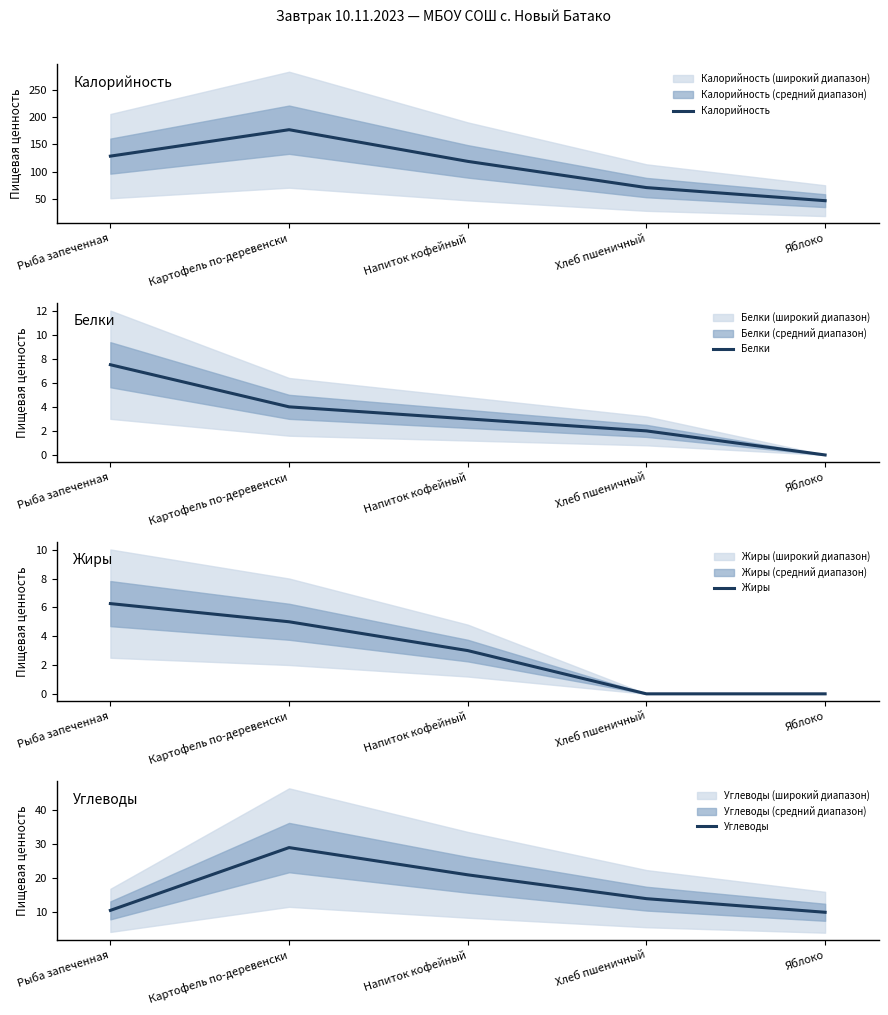

What is the average value of the Калорийность series?

108.5